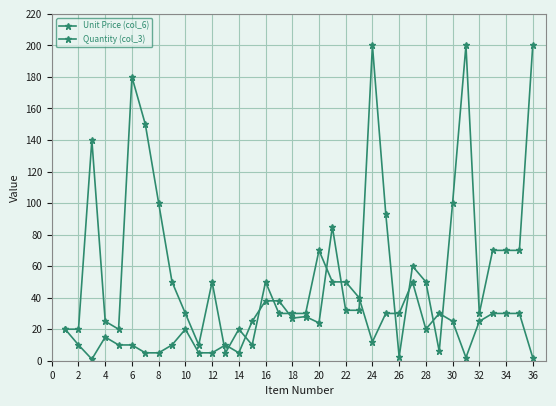

How many lines are shown in the chart?

2